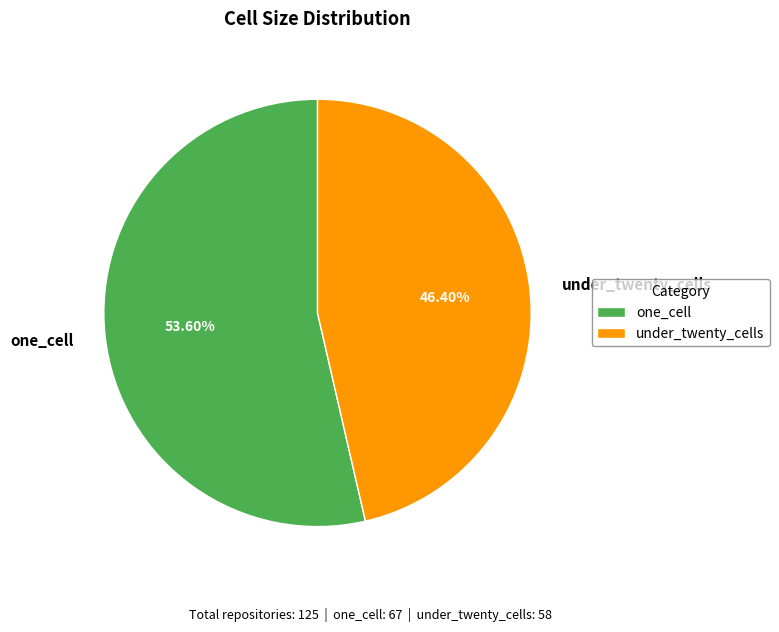

Is the sum of under_twenty_cells and one_cell greater than half?

Yes